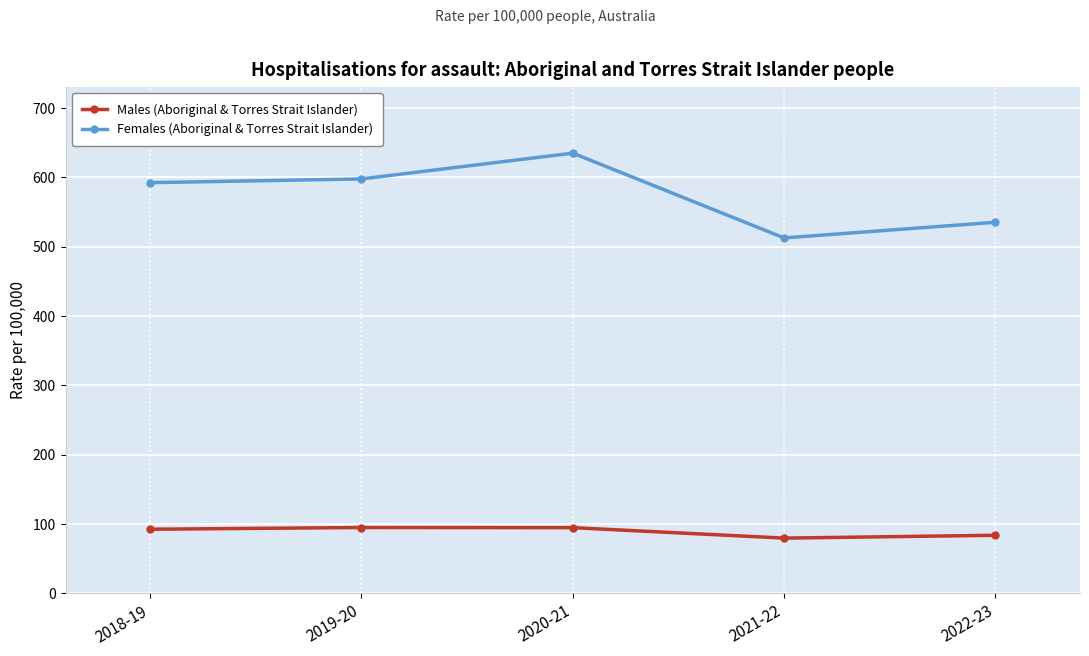

Rank the series at 2018-19 from highest to lowest value.

Females (Aboriginal & Torres Strait Islander), Males (Aboriginal & Torres Strait Islander)